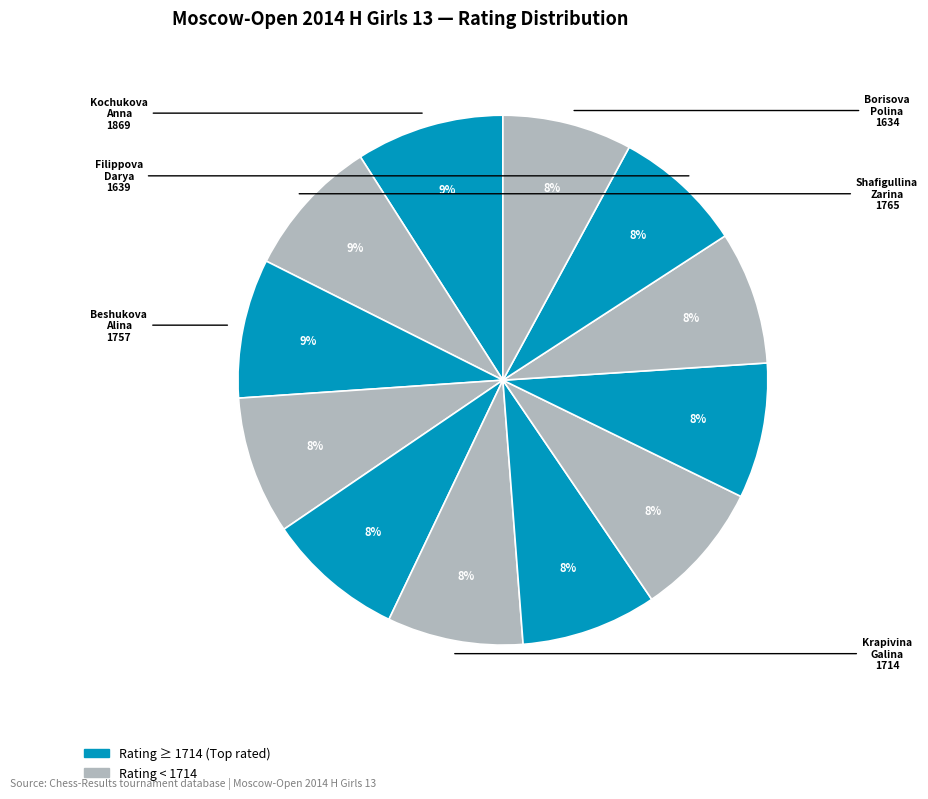

Is there a majority slice in this chart?

No